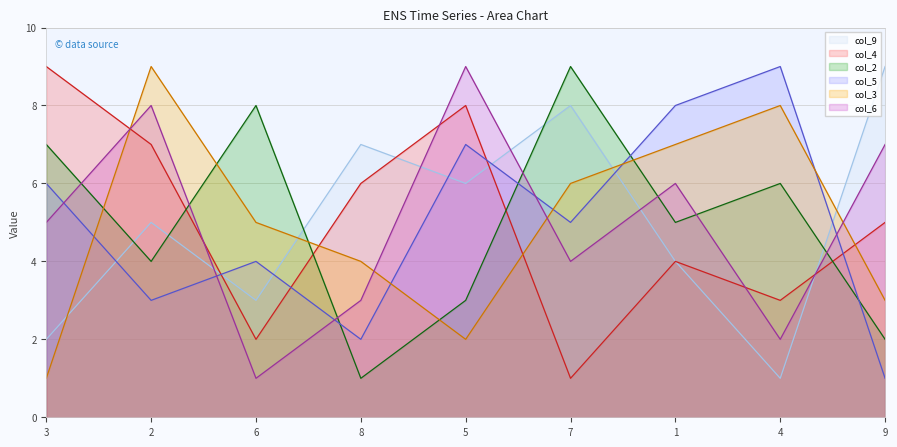

How many distinct data groups are displayed?

6